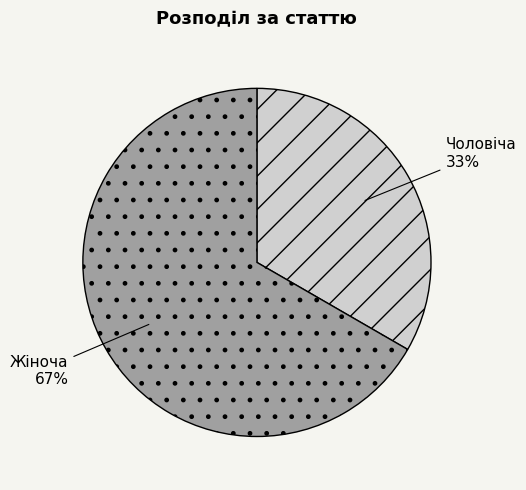

How many segments does this pie chart have?

2